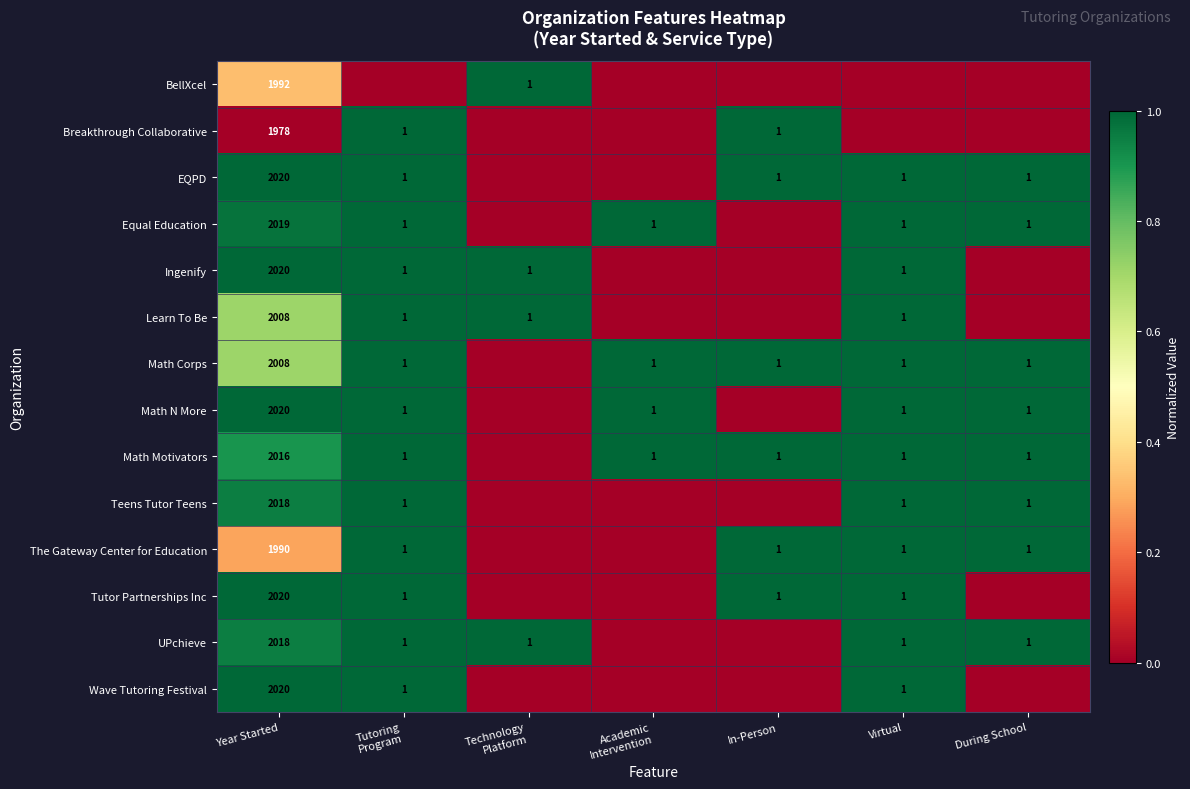

Is the value of Learn To Be at Year Started greater than the value of EQPD at Virtual?

Yes